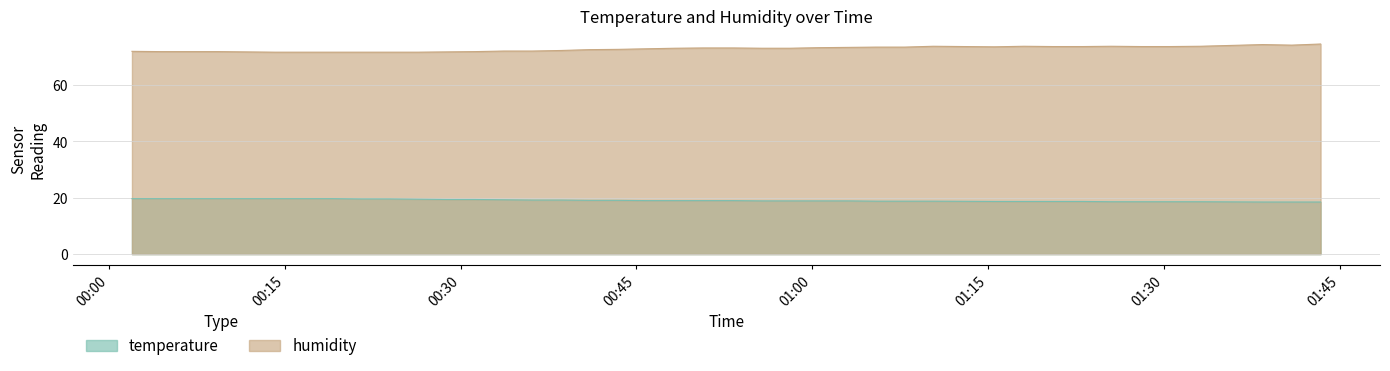

List the series in order of their overall mean, lowest first.

temperature, humidity